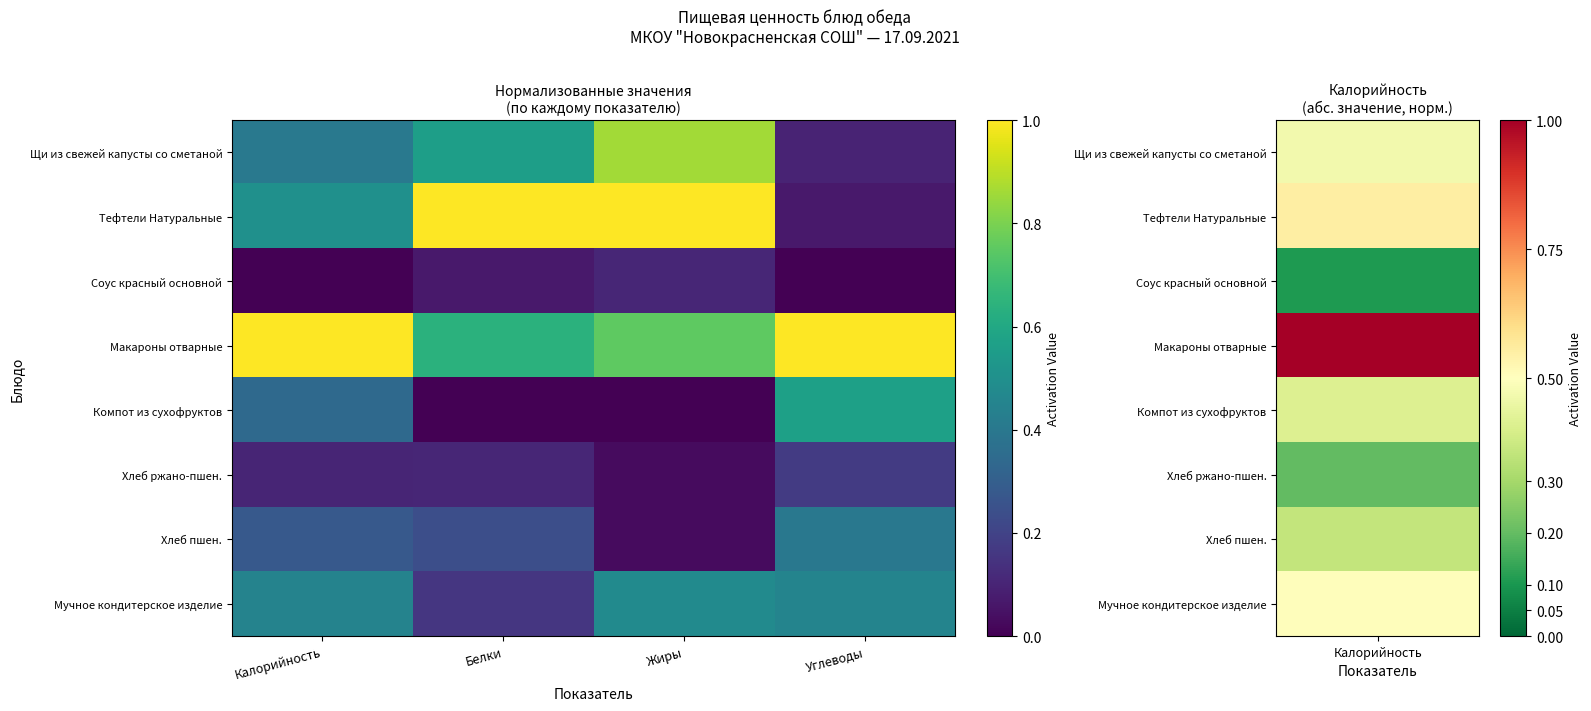

Which series has the widest spread of values?

Тефтели Натуральные